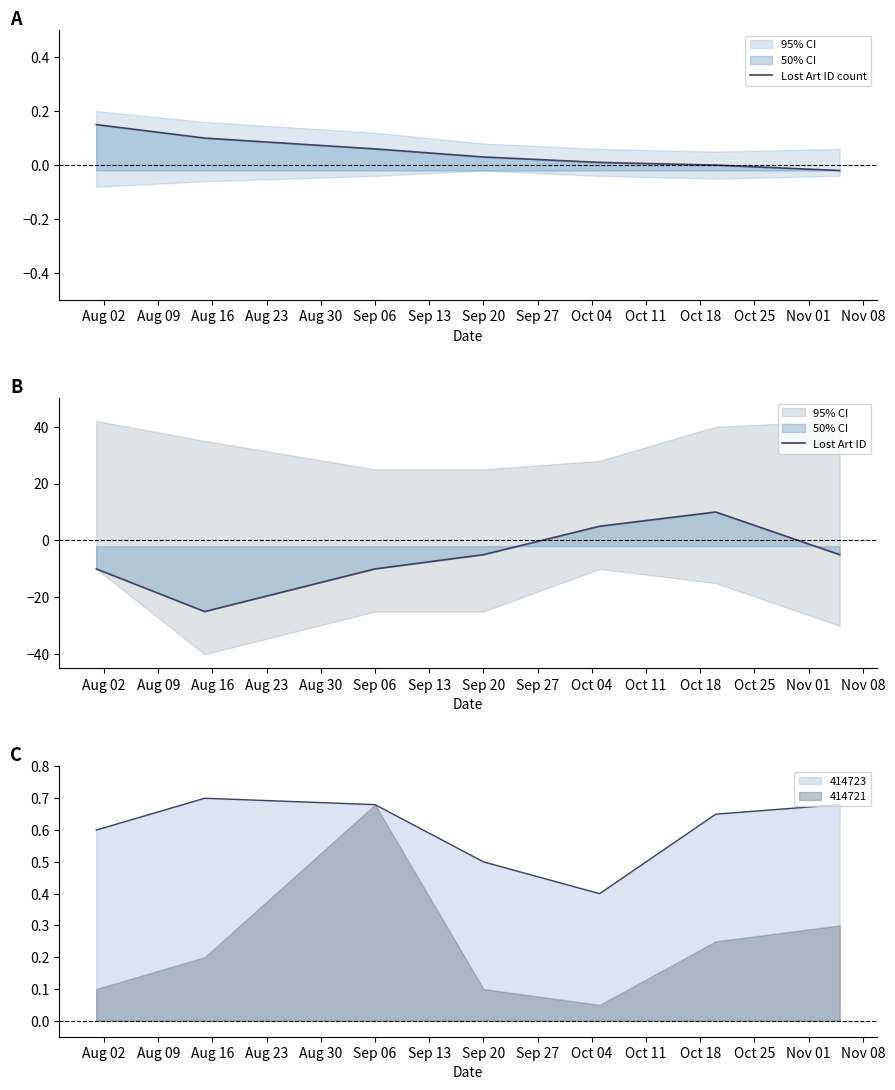

Reading left to right, what are all the values shown in this chart?

Lost Art ID count: 0.1	0.1	0.1	0.0	0.0	0.0	-0.0
Lost Art ID: -10.0	-25.0	-10.0	-5.0	5.0	10.0	-5.0